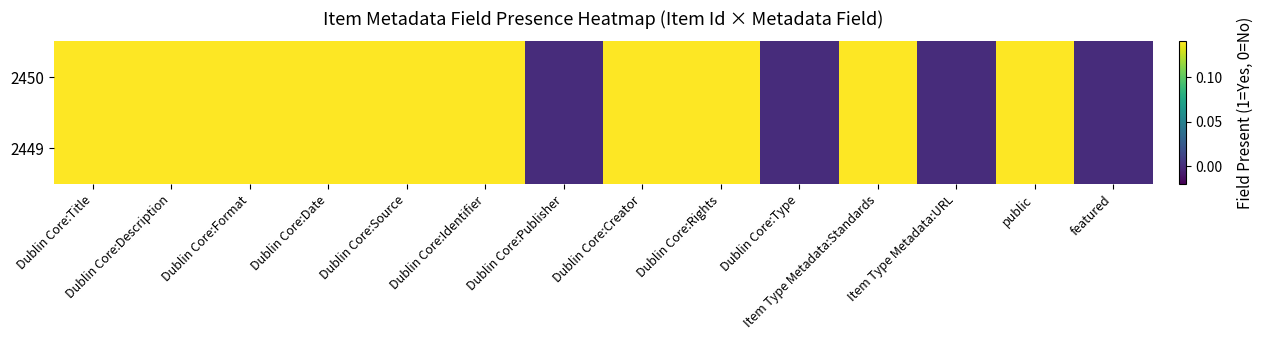

Between Dublin Core:Format and Dublin Core:Publisher, which series saw the biggest shift?

2450